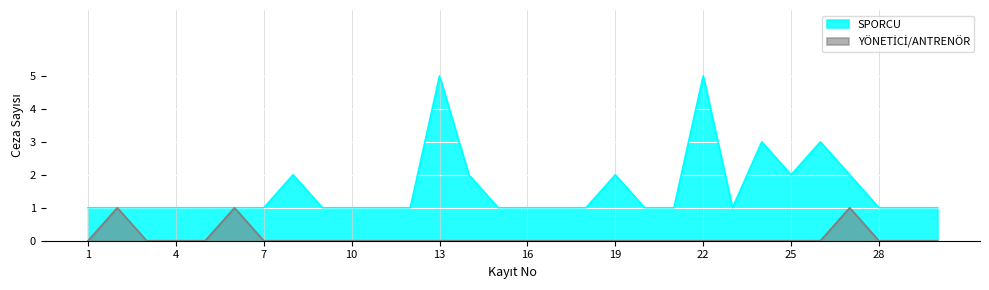

At how many categories does at least one series exceed 1?

9